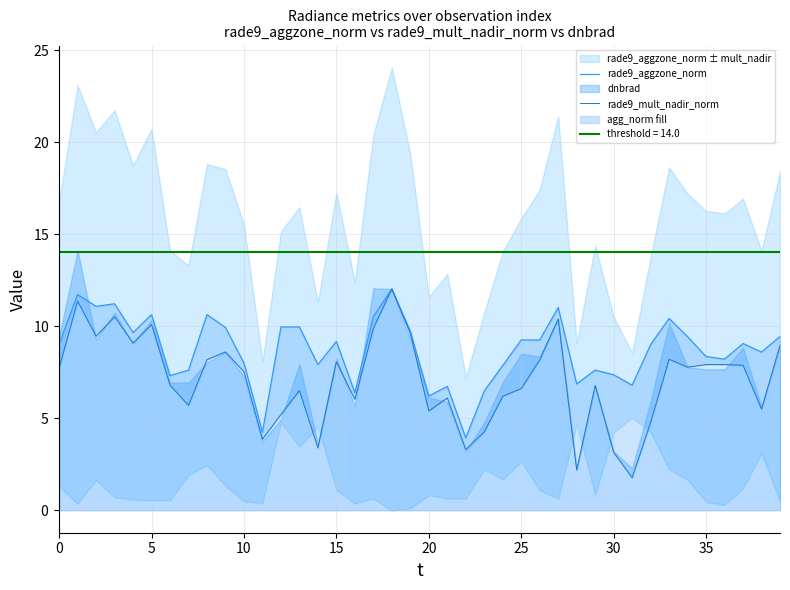

Which series has the largest range (max minus min)?

rade9_mult_nadir_norm